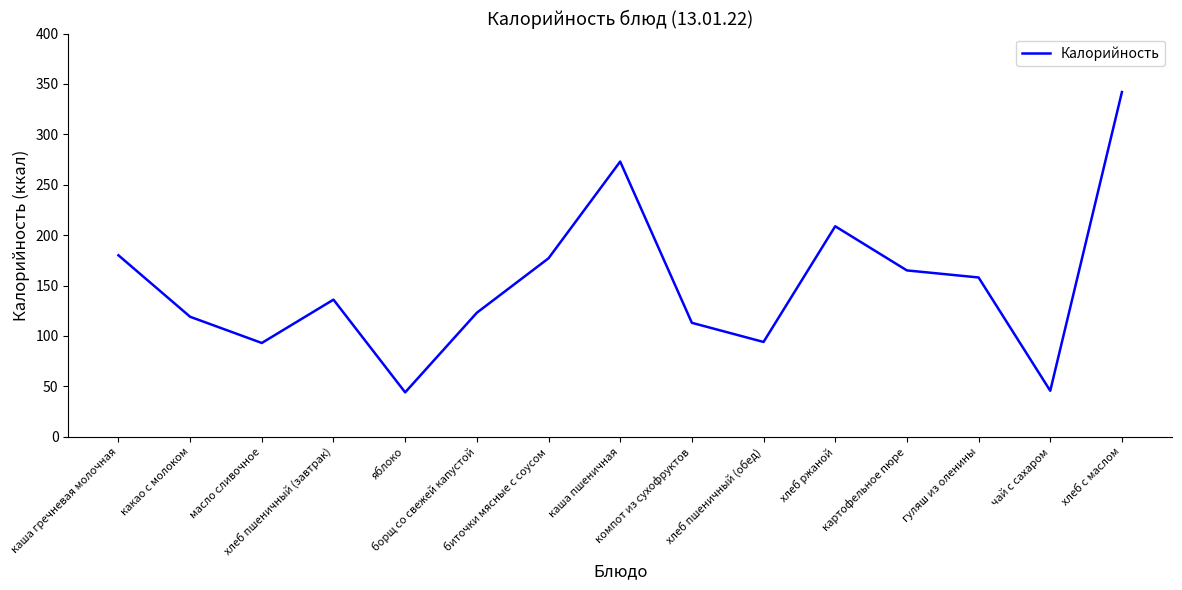

Which has a higher value, каша гречневая молочная or какао с молоком?

каша гречневая молочная